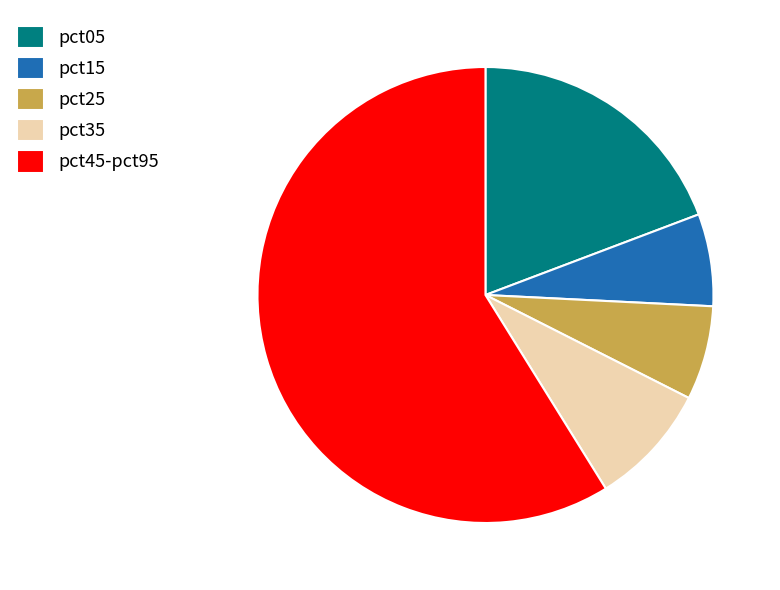

The pct45-pct95 slice represents 59% of the pie. True or false?

True